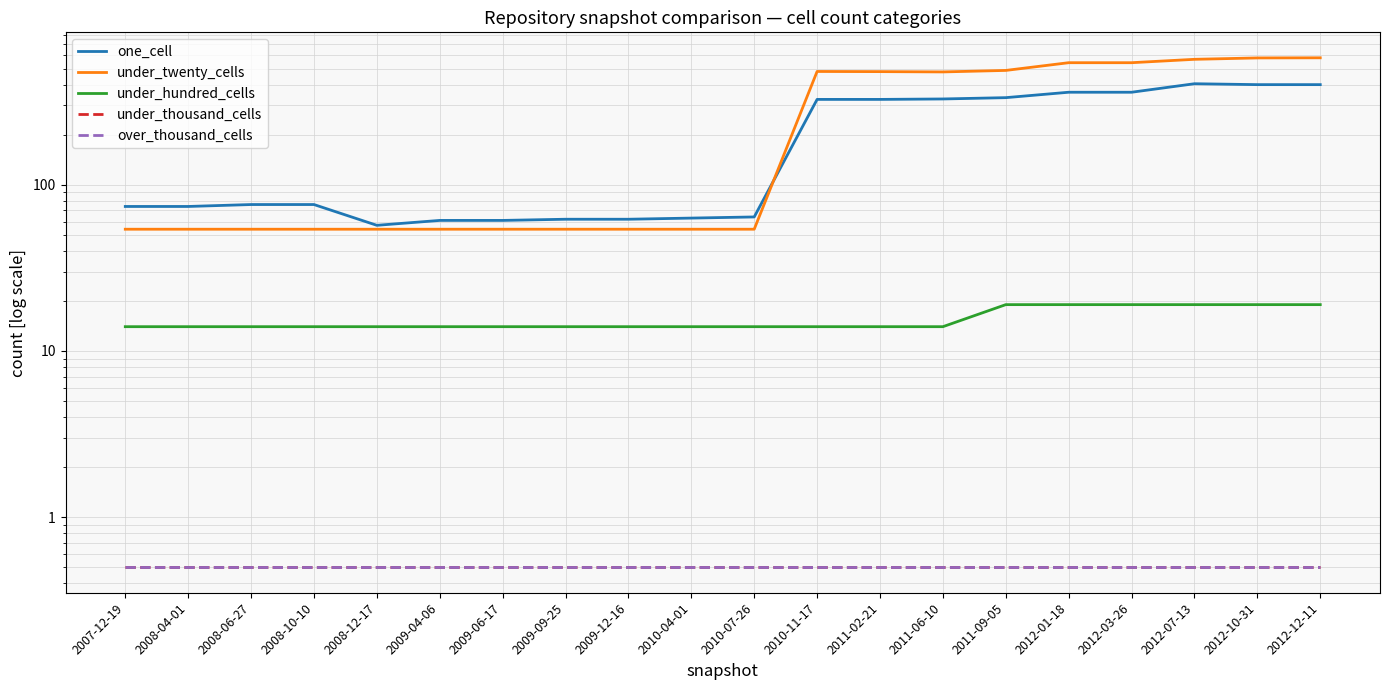

Where is under_twenty_cells nearest to the value 317?

2011-06-10